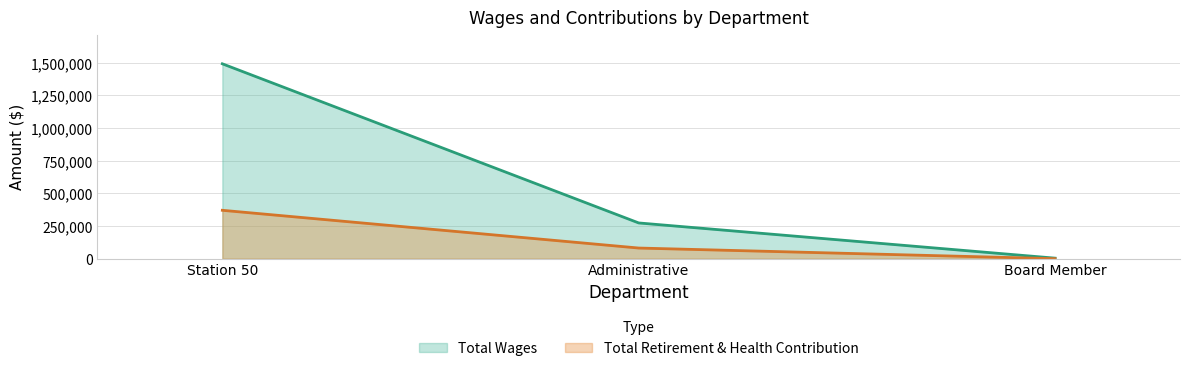

What is the total value across all series at Board Member?

4100